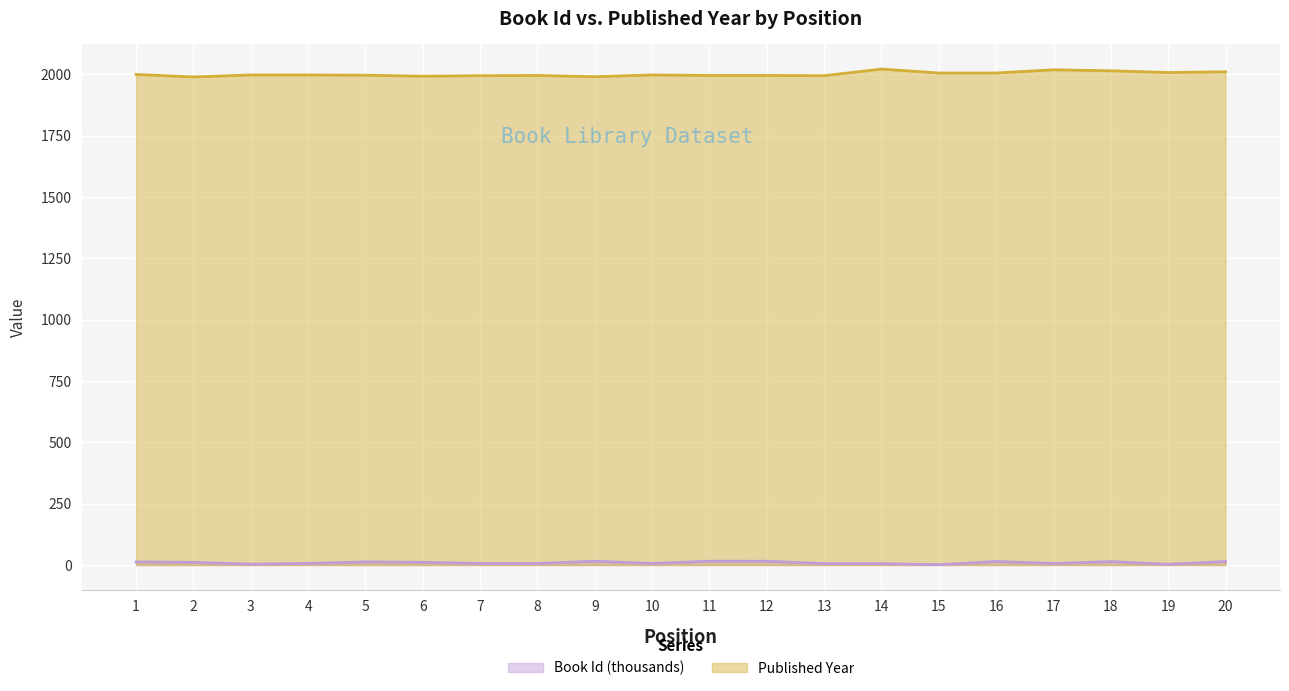

The Published Year series shows 906.4 at 2. True or false?

False